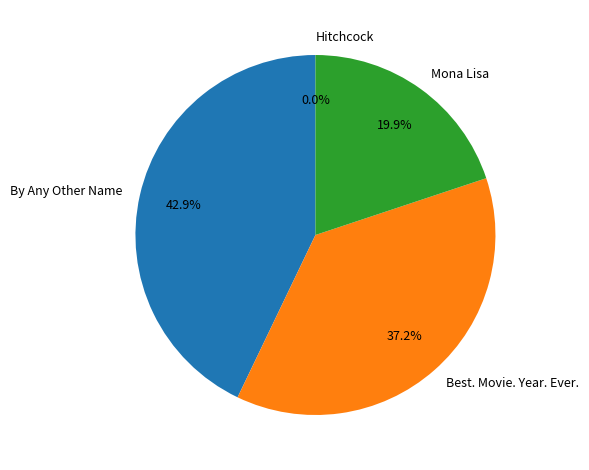

To the nearest percent, what is the difference between the Mona Lisa and Best. Movie. Year. Ever. slice percentages?

17%